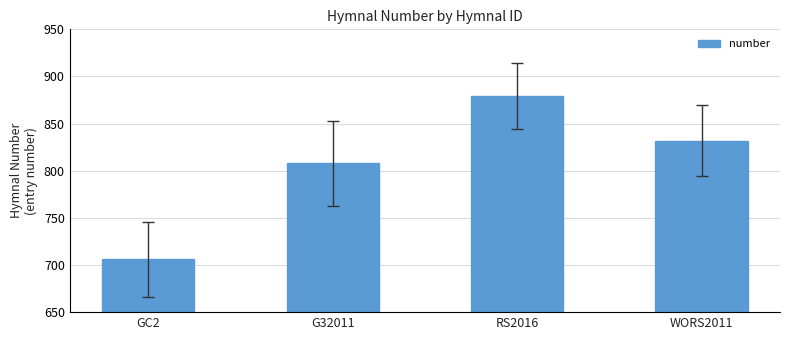

What is the difference between the second highest and minimum values?

126